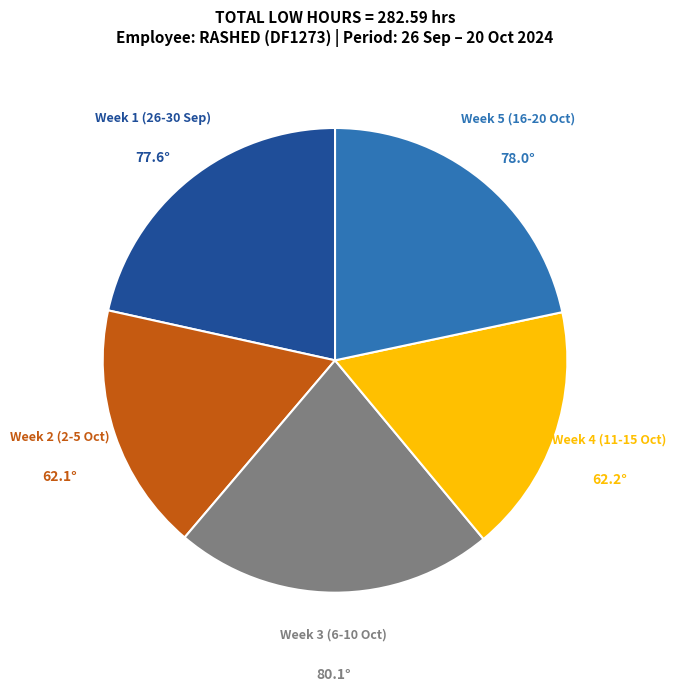

The Week 4 (11-15 Oct) slice represents 17% of the pie. True or false?

True